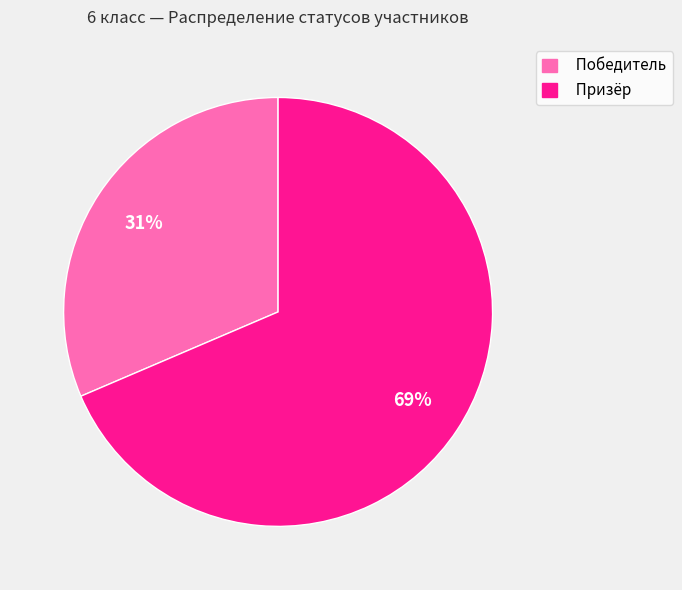

How many slices are in this pie chart?

2